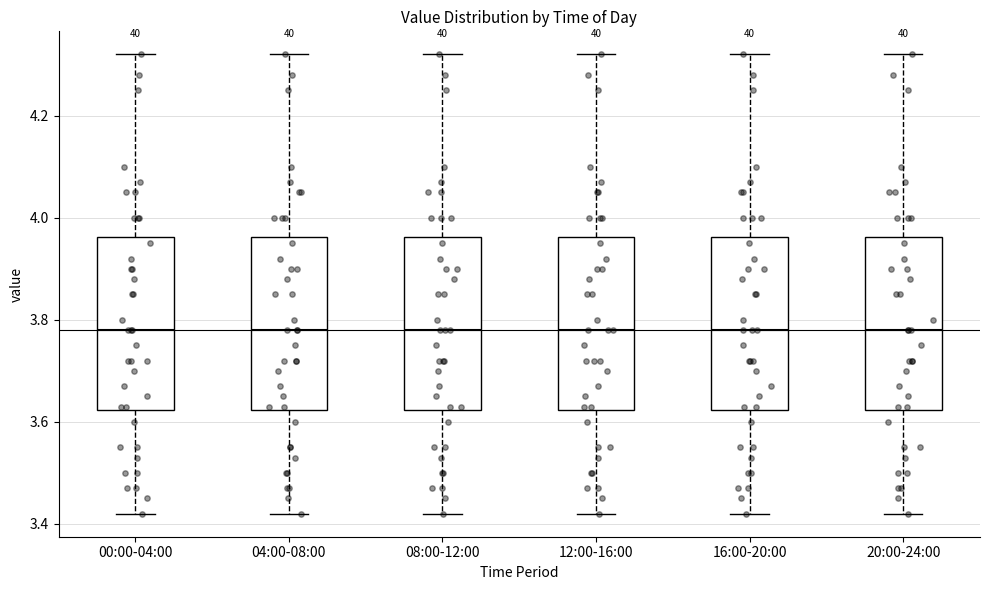

Where does the upper whisker of the box for 12:00-16:00 end on the y-axis? The values are not printed on the chart, so give them approximately, as read against the axis.

4.32